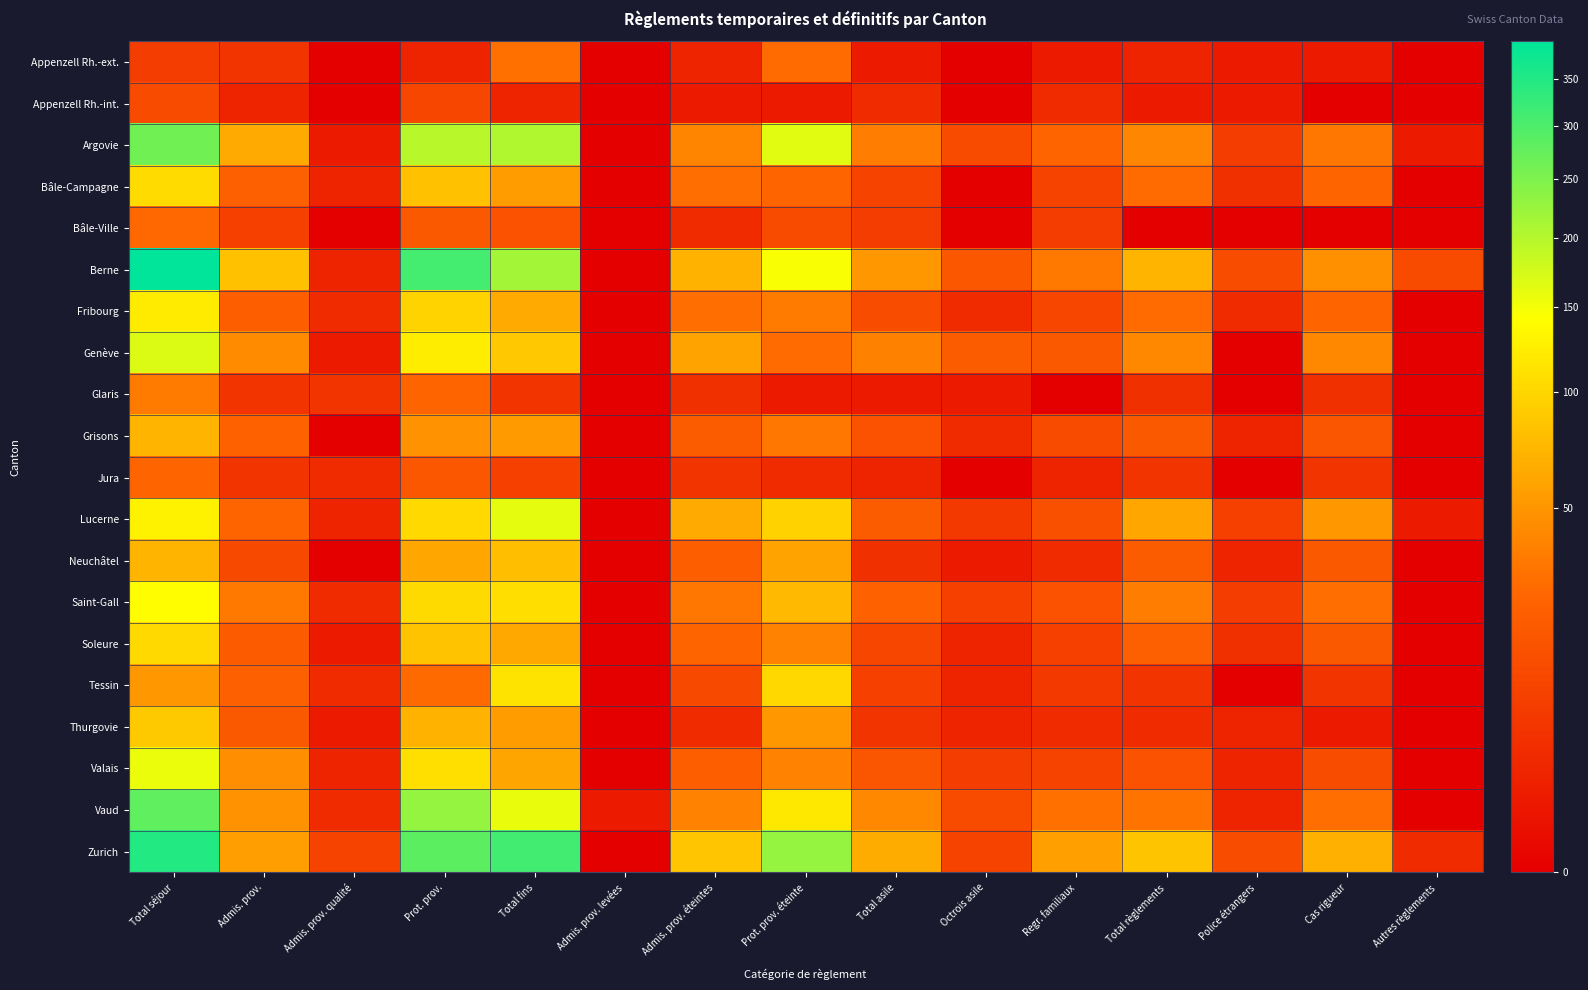

Reading left to right, transcribe all the data shown in this chart.

Appenzell Rh.-ext.: Total séjour=7	Admis. prov.=5	Admis. prov. qualité=0	Prot. prov.=2	Total fins=30	Admis. prov. levées=0	Admis. prov. éteintes=2	Prot. prov. éteinte=28	Total asile=1	Octrois asile=0	Regr. familiaux=1	Total règlements=2	Police étrangers=1	Cas rigueur=1	Autres règlements=0
Appenzell Rh.-int.: Total séjour=12	Admis. prov.=2	Admis. prov. qualité=0	Prot. prov.=10	Total fins=2	Admis. prov. levées=0	Admis. prov. éteintes=1	Prot. prov. éteinte=1	Total asile=3	Octrois asile=0	Regr. familiaux=3	Total règlements=1	Police étrangers=1	Cas rigueur=0	Autres règlements=0
Argovie: Total séjour=262	Admis. prov.=64	Admis. prov. qualité=1	Prot. prov.=197	Total fins=203	Admis. prov. levées=0	Admis. prov. éteintes=40	Prot. prov. éteinte=163	Total asile=36	Octrois asile=12	Regr. familiaux=24	Total règlements=41	Police étrangers=7	Cas rigueur=33	Autres règlements=1
Bâle-Campagne: Total séjour=105	Admis. prov.=22	Admis. prov. qualité=2	Prot. prov.=81	Total fins=54	Admis. prov. levées=0	Admis. prov. éteintes=29	Prot. prov. éteinte=25	Total asile=9	Octrois asile=0	Regr. familiaux=9	Total règlements=28	Police étrangers=4	Cas rigueur=24	Autres règlements=0
Bâle-Ville: Total séjour=26	Admis. prov.=8	Admis. prov. qualité=0	Prot. prov.=18	Total fins=15	Admis. prov. levées=0	Admis. prov. éteintes=3	Prot. prov. éteinte=12	Total asile=7	Octrois asile=0	Regr. familiaux=7	Total règlements=0	Police étrangers=0	Cas rigueur=0	Autres règlements=0
Berne: Total séjour=393	Admis. prov.=81	Admis. prov. qualité=2	Prot. prov.=310	Total fins=216	Admis. prov. levées=0	Admis. prov. éteintes=70	Prot. prov. éteinte=146	Total asile=51	Octrois asile=17	Regr. familiaux=34	Total règlements=72	Police étrangers=13	Cas rigueur=47	Autres règlements=12
Fribourg: Total séjour=121	Admis. prov.=21	Admis. prov. qualité=3	Prot. prov.=97	Total fins=64	Admis. prov. levées=0	Admis. prov. éteintes=29	Prot. prov. éteinte=35	Total asile=13	Octrois asile=3	Regr. familiaux=10	Total règlements=28	Police étrangers=3	Cas rigueur=25	Autres règlements=0
Genève: Total séjour=168	Admis. prov.=44	Admis. prov. qualité=1	Prot. prov.=123	Total fins=87	Admis. prov. levées=0	Admis. prov. éteintes=59	Prot. prov. éteinte=28	Total asile=38	Octrois asile=20	Regr. familiaux=18	Total règlements=42	Police étrangers=0	Cas rigueur=42	Autres règlements=0
Glaris: Total séjour=35	Admis. prov.=5	Admis. prov. qualité=5	Prot. prov.=25	Total fins=5	Admis. prov. levées=0	Admis. prov. éteintes=4	Prot. prov. éteinte=1	Total asile=1	Octrois asile=1	Regr. familiaux=0	Total règlements=4	Police étrangers=0	Cas rigueur=4	Autres règlements=0
Grisons: Total séjour=71	Admis. prov.=23	Admis. prov. qualité=0	Prot. prov.=48	Total fins=53	Admis. prov. levées=0	Admis. prov. éteintes=20	Prot. prov. éteinte=33	Total asile=15	Octrois asile=3	Regr. familiaux=12	Total règlements=18	Police étrangers=2	Cas rigueur=16	Autres règlements=0
Jura: Total séjour=25	Admis. prov.=5	Admis. prov. qualité=3	Prot. prov.=17	Total fins=8	Admis. prov. levées=0	Admis. prov. éteintes=5	Prot. prov. éteinte=3	Total asile=2	Octrois asile=0	Regr. familiaux=2	Total règlements=5	Police étrangers=0	Cas rigueur=5	Autres règlements=0
Lucerne: Total séjour=129	Admis. prov.=24	Admis. prov. qualité=2	Prot. prov.=103	Total fins=160	Admis. prov. levées=0	Admis. prov. éteintes=64	Prot. prov. éteinte=96	Total asile=20	Octrois asile=6	Regr. familiaux=14	Total règlements=61	Police étrangers=8	Cas rigueur=52	Autres règlements=1
Neuchâtel: Total séjour=72	Admis. prov.=11	Admis. prov. qualité=0	Prot. prov.=61	Total fins=80	Admis. prov. levées=0	Admis. prov. éteintes=21	Prot. prov. éteinte=59	Total asile=4	Octrois asile=1	Regr. familiaux=3	Total règlements=20	Police étrangers=2	Cas rigueur=18	Autres règlements=0
Saint-Gall: Total séjour=141	Admis. prov.=34	Admis. prov. qualité=3	Prot. prov.=104	Total fins=108	Admis. prov. levées=0	Admis. prov. éteintes=33	Prot. prov. éteinte=75	Total asile=23	Octrois asile=8	Regr. familiaux=15	Total règlements=36	Police étrangers=7	Cas rigueur=29	Autres règlements=0
Soleure: Total séjour=103	Admis. prov.=19	Admis. prov. qualité=1	Prot. prov.=83	Total fins=63	Admis. prov. levées=0	Admis. prov. éteintes=24	Prot. prov. éteinte=39	Total asile=10	Octrois asile=2	Regr. familiaux=8	Total règlements=22	Police étrangers=4	Cas rigueur=18	Autres règlements=0
Tessin: Total séjour=52	Admis. prov.=22	Admis. prov. qualité=3	Prot. prov.=27	Total fins=113	Admis. prov. levées=0	Admis. prov. éteintes=11	Prot. prov. éteinte=102	Total asile=8	Octrois asile=2	Regr. familiaux=6	Total règlements=5	Police étrangers=0	Cas rigueur=5	Autres règlements=0
Thurgovie: Total séjour=88	Admis. prov.=18	Admis. prov. qualité=1	Prot. prov.=69	Total fins=54	Admis. prov. levées=0	Admis. prov. éteintes=3	Prot. prov. éteinte=51	Total asile=5	Octrois asile=2	Regr. familiaux=3	Total règlements=3	Police étrangers=2	Cas rigueur=1	Autres règlements=0
Valais: Total séjour=157	Admis. prov.=46	Admis. prov. qualité=2	Prot. prov.=109	Total fins=60	Admis. prov. levées=0	Admis. prov. éteintes=21	Prot. prov. éteinte=39	Total asile=16	Octrois asile=7	Regr. familiaux=9	Total règlements=15	Police étrangers=2	Cas rigueur=13	Autres règlements=0
Vaud: Total séjour=280	Admis. prov.=48	Admis. prov. qualité=3	Prot. prov.=229	Total fins=158	Admis. prov. levées=1	Admis. prov. éteintes=39	Prot. prov. éteinte=118	Total asile=42	Octrois asile=12	Regr. familiaux=30	Total règlements=31	Police étrangers=2	Cas rigueur=29	Autres règlements=0
Zurich: Total séjour=348	Admis. prov.=55	Admis. prov. qualité=9	Prot. prov.=284	Total fins=313	Admis. prov. levées=0	Admis. prov. éteintes=85	Prot. prov. éteinte=228	Total asile=65	Octrois asile=9	Regr. familiaux=56	Total règlements=84	Police étrangers=13	Cas rigueur=68	Autres règlements=3